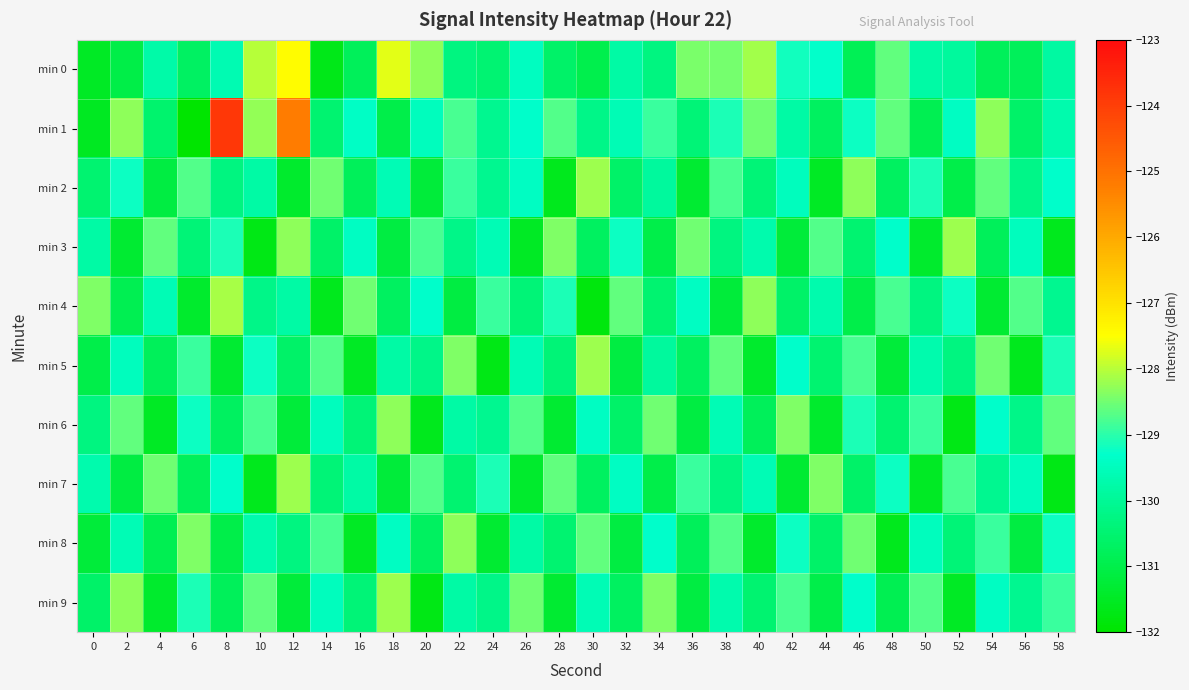

Reading left to right, what are all the values shown in this chart?

min 0: 0=-131.5	2=-131.0	4=-129.8	6=-130.7	8=-129.6	10=-128.0	12=-127.4	14=-131.7	16=-130.8	18=-127.7	20=-128.3	22=-130.3	24=-130.5	26=-129.4	28=-130.6	30=-131.0	32=-129.8	34=-130.3	36=-128.4	38=-128.5	40=-128.1	42=-129.2	44=-129.3	46=-130.8	48=-128.6	50=-129.8	52=-129.9	54=-130.8	56=-130.8	58=-129.8
min 1: 0=-131.5	2=-128.3	4=-130.6	6=-132.4	8=-123.9	10=-128.2	12=-125.2	14=-130.5	16=-129.4	18=-131.0	20=-129.5	22=-128.8	24=-130.1	26=-129.3	28=-128.7	30=-130.2	32=-129.6	34=-128.9	36=-130.4	38=-129.1	40=-128.5	42=-129.8	44=-130.7	46=-129.2	48=-128.6	50=-130.9	52=-129.4	54=-128.3	56=-130.6	58=-129.7
min 2: 0=-130.5	2=-129.2	4=-131.1	6=-128.7	8=-130.3	10=-129.8	12=-131.4	14=-128.5	16=-130.8	18=-129.6	20=-131.2	22=-128.9	24=-130.1	26=-129.4	28=-131.6	30=-128.2	32=-130.6	34=-129.9	36=-131.3	38=-128.8	40=-130.4	42=-129.5	44=-131.5	46=-128.3	48=-130.7	50=-129.1	52=-131.0	54=-128.6	56=-130.2	58=-129.3
min 3: 0=-129.8	2=-131.3	4=-128.6	6=-130.4	8=-129.1	10=-131.7	12=-128.3	14=-130.6	16=-129.4	18=-131.1	20=-128.8	22=-130.2	24=-129.6	26=-131.5	28=-128.4	30=-130.7	32=-129.2	34=-131.0	36=-128.5	38=-130.3	40=-129.7	42=-131.2	44=-128.7	46=-130.5	48=-129.3	50=-131.4	52=-128.2	54=-130.8	56=-129.5	58=-131.6
min 4: 0=-128.4	2=-130.9	4=-129.6	6=-131.4	8=-128.1	10=-130.2	12=-129.8	14=-131.6	16=-128.5	18=-130.7	20=-129.3	22=-131.1	24=-128.9	26=-130.4	28=-129.1	30=-131.8	32=-128.6	34=-130.5	36=-129.4	38=-131.2	40=-128.3	42=-130.6	44=-129.7	46=-131.0	48=-128.8	50=-130.3	52=-129.2	54=-131.3	56=-128.7	58=-130.1
min 5: 0=-131.0	2=-129.5	4=-130.8	6=-128.9	8=-131.3	10=-129.2	12=-130.6	14=-128.7	16=-131.5	18=-129.8	20=-130.2	22=-128.4	24=-131.7	26=-129.6	28=-130.4	30=-128.2	32=-131.1	34=-129.9	36=-130.7	38=-128.6	40=-131.4	42=-129.3	44=-130.5	46=-128.8	48=-131.2	50=-129.7	52=-130.3	54=-128.5	56=-131.6	58=-129.1
min 6: 0=-130.3	2=-128.6	4=-131.5	6=-129.2	8=-130.7	10=-128.8	12=-131.2	14=-129.5	16=-130.4	18=-128.3	20=-131.6	22=-129.8	24=-130.1	26=-128.7	28=-131.3	30=-129.4	32=-130.6	34=-128.5	36=-131.1	38=-129.6	40=-130.8	42=-128.4	44=-131.4	46=-129.1	48=-130.5	50=-128.9	52=-131.7	54=-129.3	56=-130.2	58=-128.6
min 7: 0=-129.7	2=-131.1	4=-128.5	6=-130.8	8=-129.3	10=-131.6	12=-128.2	14=-130.4	16=-129.8	18=-131.2	20=-128.7	22=-130.5	24=-129.1	26=-131.4	28=-128.6	30=-130.7	32=-129.4	34=-131.0	36=-128.9	38=-130.3	40=-129.6	42=-131.3	44=-128.4	46=-130.6	48=-129.2	50=-131.5	52=-128.8	54=-130.1	56=-129.5	58=-131.7
min 8: 0=-131.2	2=-129.6	4=-130.9	6=-128.4	8=-131.0	10=-129.7	12=-130.3	14=-128.8	16=-131.5	18=-129.4	20=-130.7	22=-128.3	24=-131.3	26=-129.8	28=-130.5	30=-128.6	32=-131.1	34=-129.3	36=-130.8	38=-128.7	40=-131.4	42=-129.2	44=-130.6	46=-128.5	48=-131.6	50=-129.5	52=-130.4	54=-128.9	56=-131.1	58=-129.2
min 9: 0=-130.6	2=-128.3	4=-131.4	6=-129.1	8=-130.8	10=-128.6	12=-131.2	14=-129.5	16=-130.4	18=-128.2	20=-131.7	22=-129.8	24=-130.2	26=-128.5	28=-131.3	30=-129.6	32=-130.7	34=-128.4	36=-131.1	38=-129.7	40=-130.5	42=-128.8	44=-131.0	46=-129.3	48=-130.9	50=-128.7	52=-131.5	54=-129.4	56=-130.1	58=-128.9